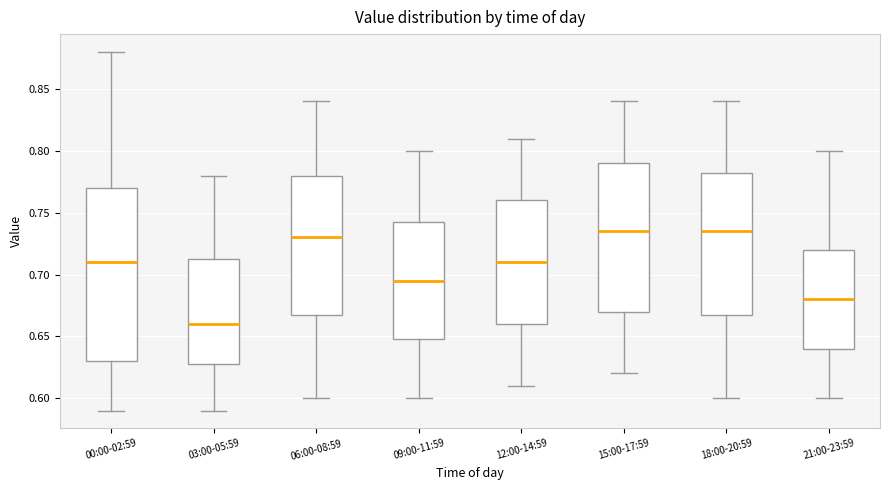

Reading left to right, transcribe this box plot: for each box, give where its median line is, the range the box spans, and where its two whiskers end, as read against the y-axis. The values are not printed on the chart, so give them approximately, as read against the axis.

00:00-02:59: median 0.710, box 0.630 to 0.770, whiskers 0.590 to 0.880
03:00-05:59: median 0.660, box 0.630 to 0.715, whiskers 0.590 to 0.780
06:00-08:59: median 0.730, box 0.670 to 0.780, whiskers 0.600 to 0.840
09:00-11:59: median 0.695, box 0.650 to 0.745, whiskers 0.600 to 0.800
12:00-14:59: median 0.710, box 0.660 to 0.760, whiskers 0.610 to 0.810
15:00-17:59: median 0.735, box 0.670 to 0.790, whiskers 0.620 to 0.840
18:00-20:59: median 0.735, box 0.670 to 0.785, whiskers 0.600 to 0.840
21:00-23:59: median 0.680, box 0.640 to 0.720, whiskers 0.600 to 0.800